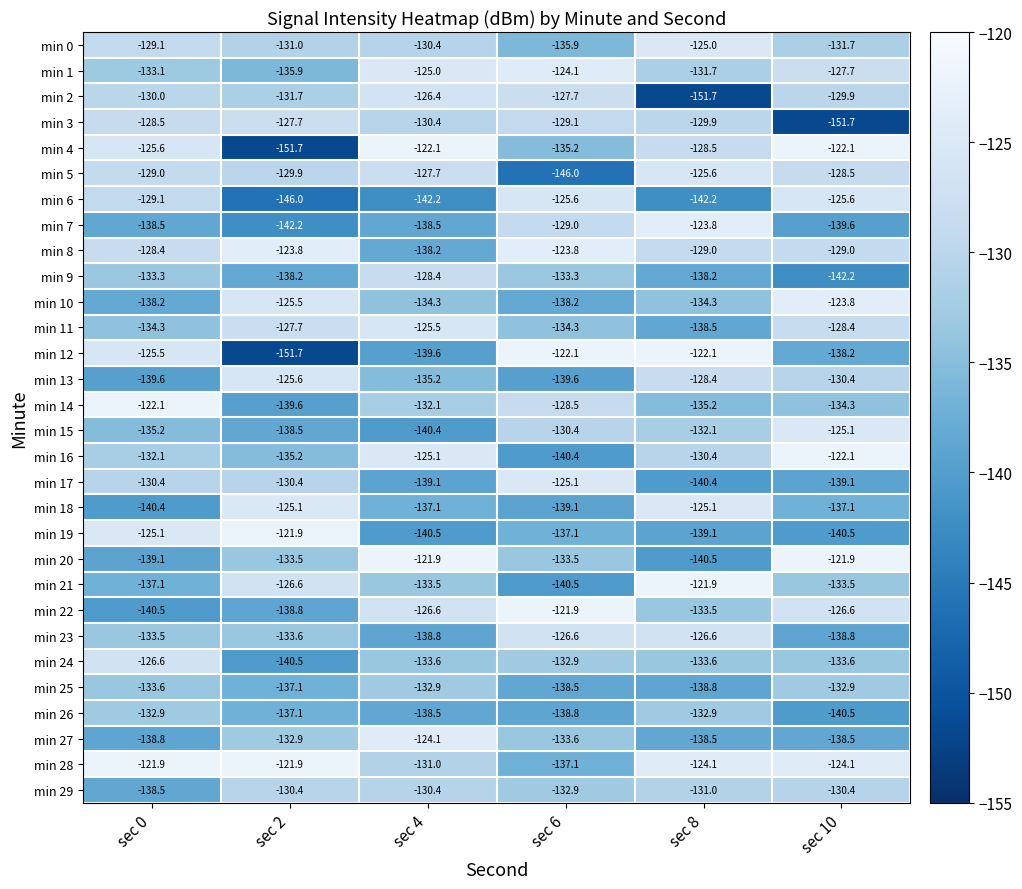

What is the total value across all series at sec 10?

-3967.8